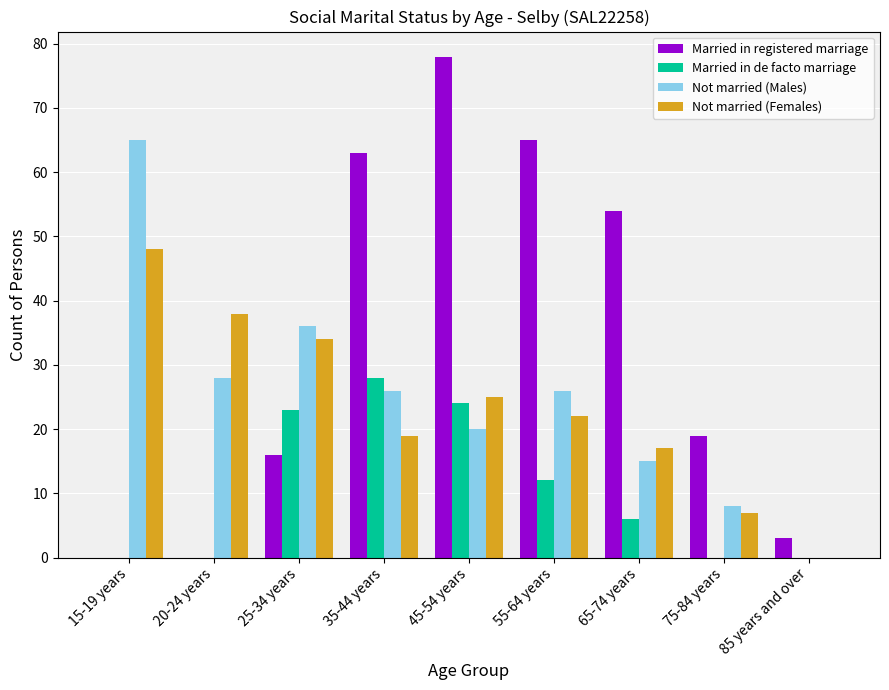

At which category is the sum across all series the highest?

45-54 years